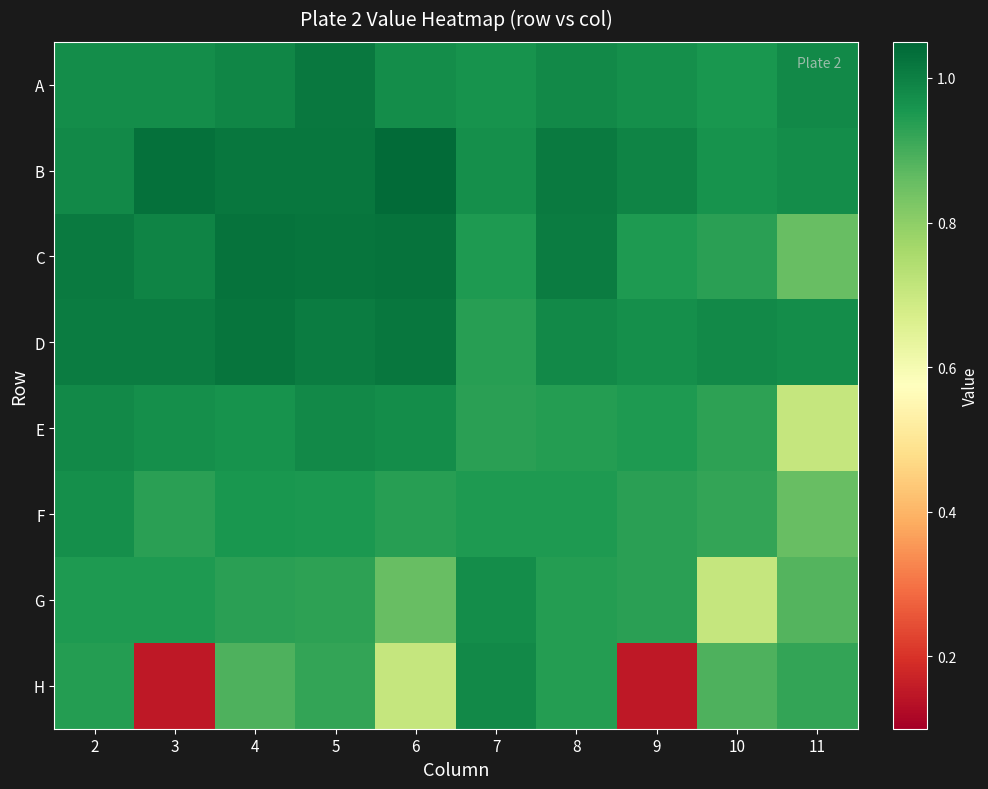

Reading left to right, list all the values displayed in this chart.

A: 2=1.0	3=1.0	4=1.0	5=1.0	6=1.0	7=1.0	8=1.0	9=1.0	10=1.0	11=1.0
B: 2=1.0	3=1.0	4=1.0	5=1.0	6=1.0	7=1.0	8=1.0	9=1.0	10=1.0	11=1.0
C: 2=1.0	3=1.0	4=1.0	5=1.0	6=1.0	7=0.9	8=1.0	9=0.9	10=0.9	11=0.9
D: 2=1.0	3=1.0	4=1.0	5=1.0	6=1.0	7=0.9	8=1.0	9=1.0	10=1.0	11=1.0
E: 2=1.0	3=1.0	4=1.0	5=1.0	6=1.0	7=0.9	8=0.9	9=0.9	10=0.9	11=0.7
F: 2=1.0	3=0.9	4=1.0	5=1.0	6=0.9	7=0.9	8=0.9	9=0.9	10=0.9	11=0.9
G: 2=0.9	3=0.9	4=0.9	5=0.9	6=0.9	7=1.0	8=0.9	9=0.9	10=0.7	11=0.9
H: 2=0.9	3=0.1	4=0.9	5=0.9	6=0.7	7=1.0	8=0.9	9=0.1	10=0.9	11=0.9